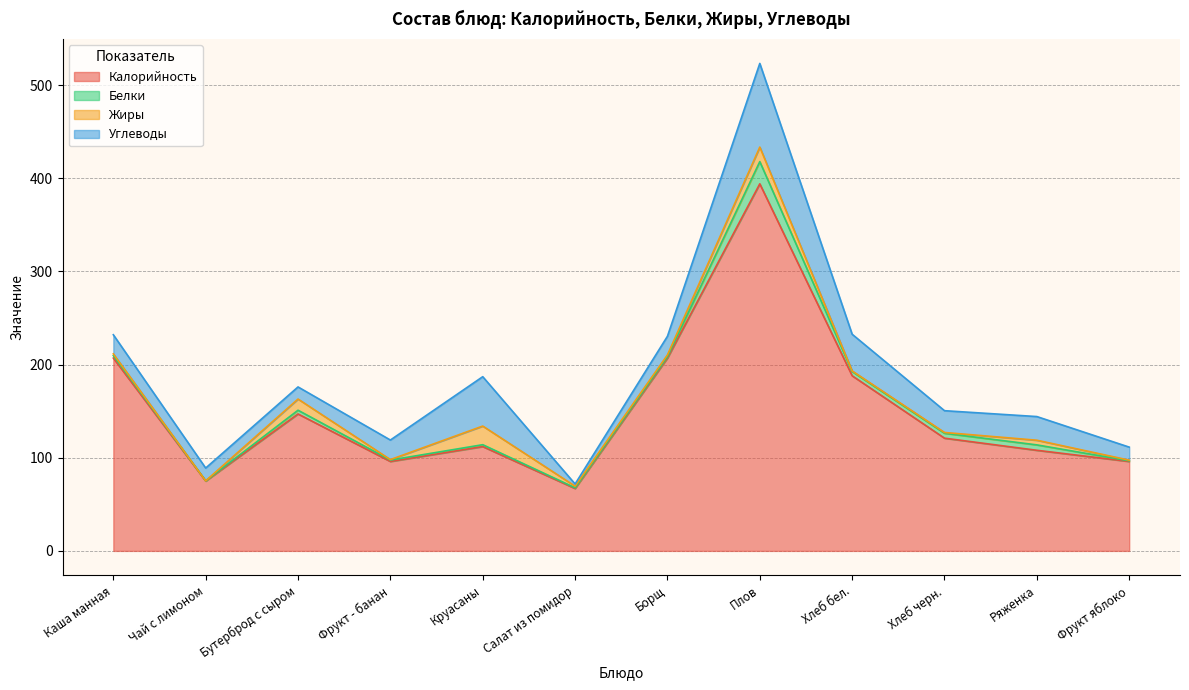

What is the label of the 8th point from the right?

Круасаны